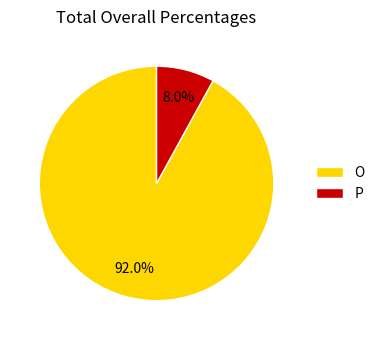

True or false: P accounts for 8% of the total.

True